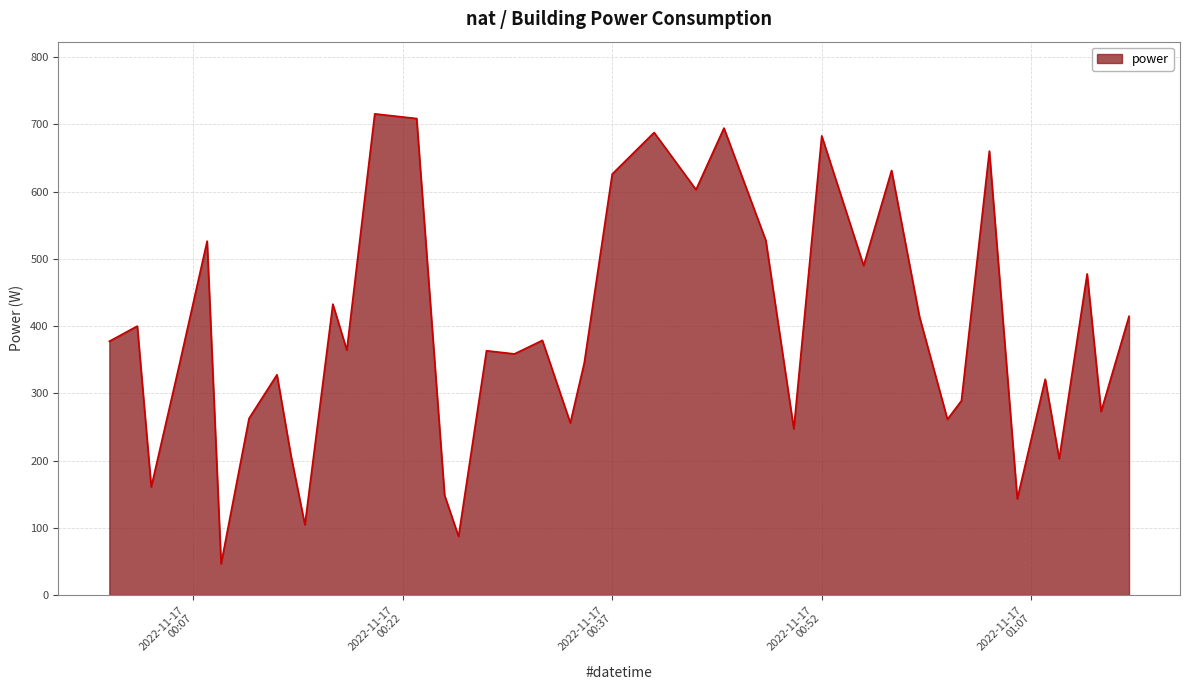

What is the average value?

389.0